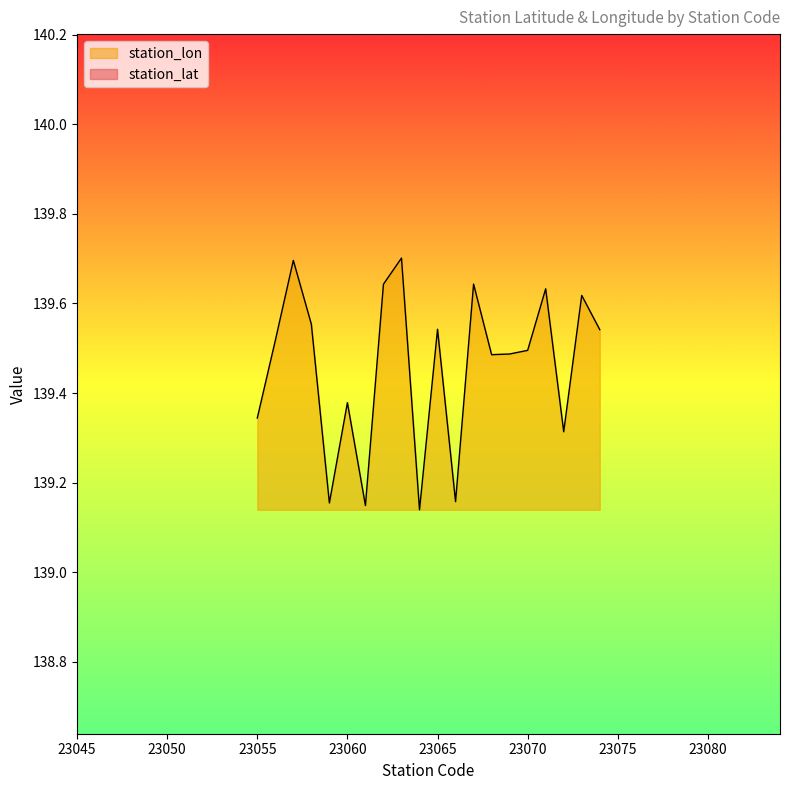

What is the value of the station_lat point at the 15th from the left?

35.4